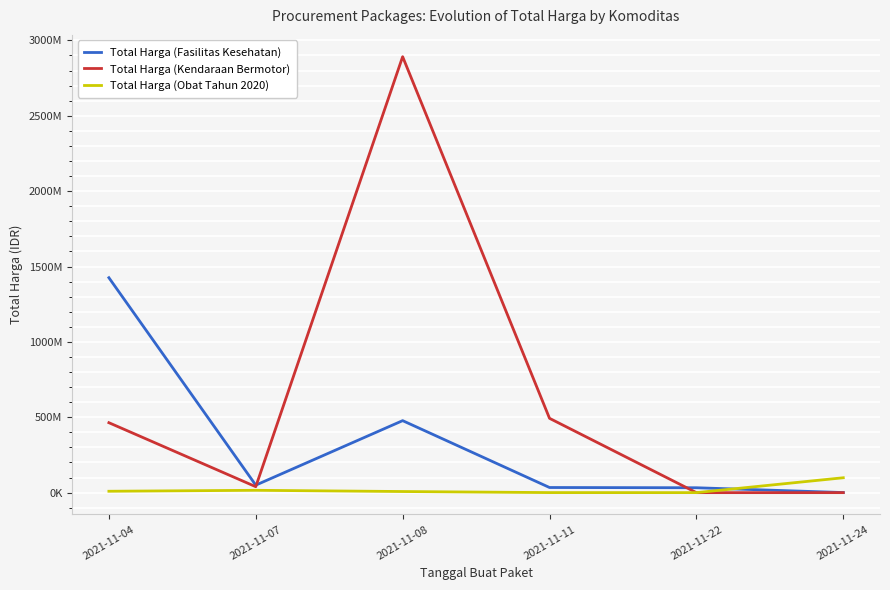

What is the average value of the Total Harga (Obat Tahun 2020) series?

21879895